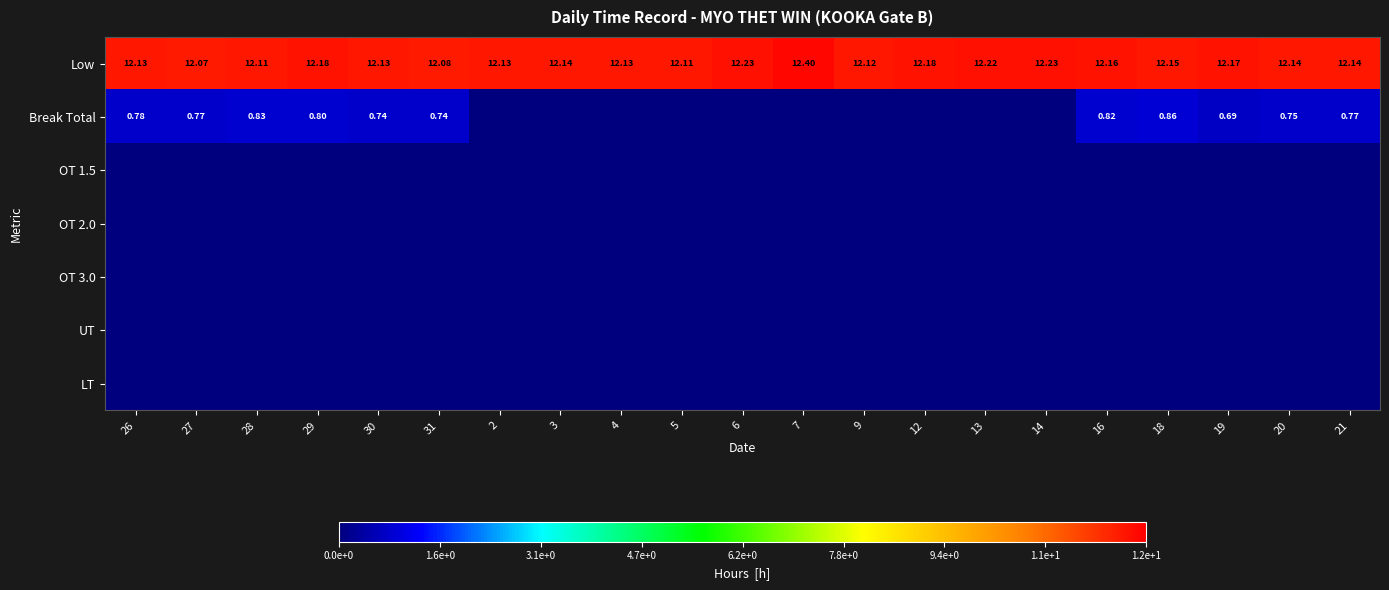

Between 29 and 6, which series saw the biggest shift?

Break Total